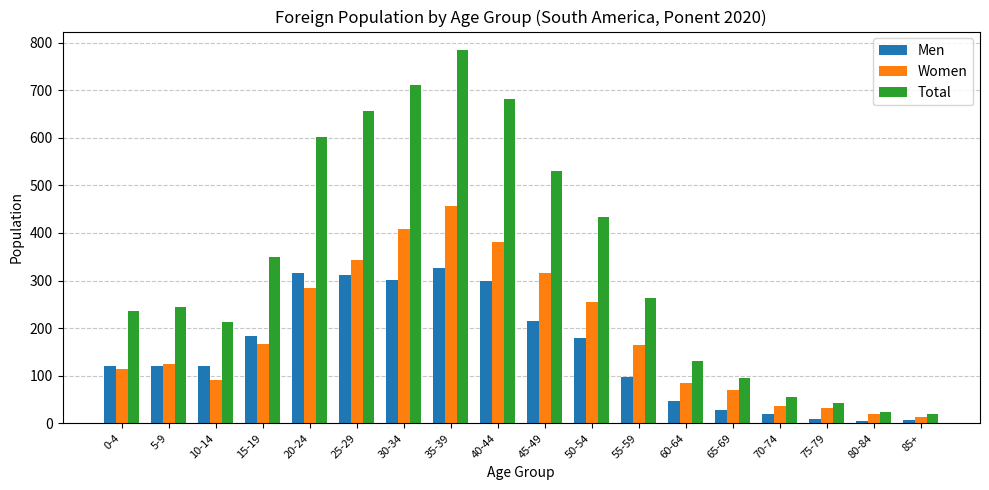

How many distinct data groups are displayed?

3